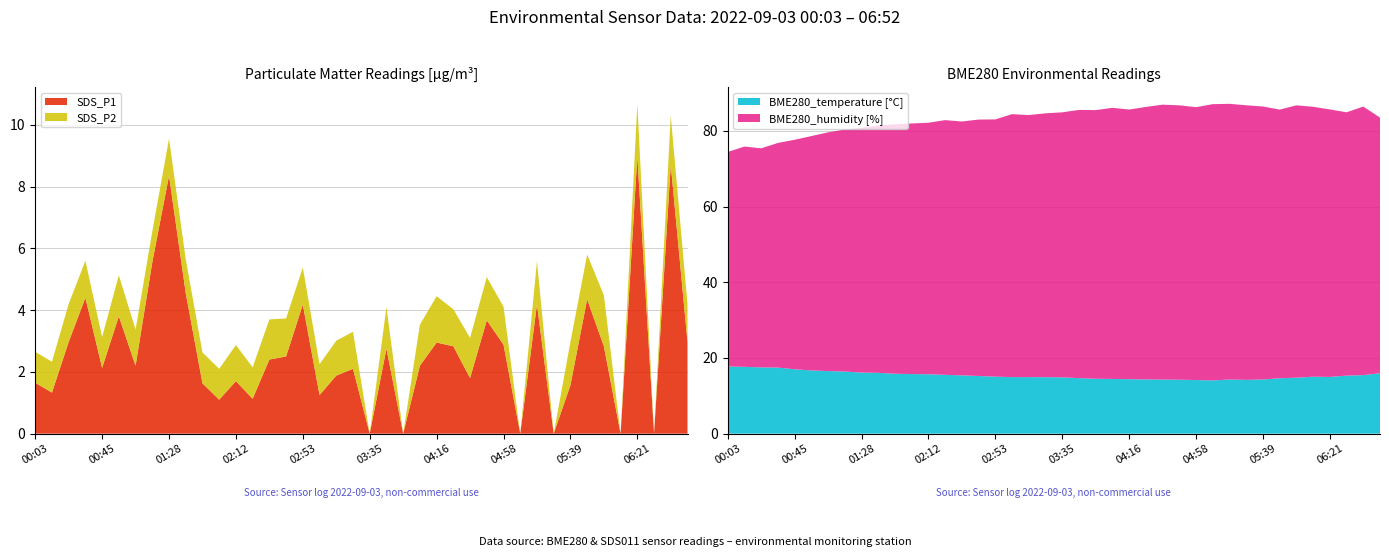

Reading left to right, what are all the values shown in this chart?

SDS_P1: 00:03=1.6	00:13=1.3	00:24=3.0	00:34=4.4	00:45=2.1	00:56=3.8	01:07=2.2	01:18=5.5	01:28=8.3	01:40=4.5	01:50=1.6	02:01=1.1	02:12=1.7	02:22=1.1	02:32=2.4	02:43=2.5	02:53=4.2	03:03=1.2	03:14=1.9	03:24=2.1	03:35=0.0	03:45=2.8	03:55=0.0	04:06=2.2	04:16=3.0	04:27=2.8	04:37=1.8	04:48=3.7	04:58=2.9	05:08=0.0	05:19=4.2	05:29=0.0	05:39=1.6	05:50=4.3	06:00=2.8	06:11=0.0	06:21=9.0	06:31=0.0	06:42=8.7	06:52=3.0
SDS_P2: 00:03=1.0	00:13=1.0	00:24=1.2	00:34=1.2	00:45=1.0	00:56=1.3	01:07=1.2	01:18=1.0	01:28=1.2	01:40=1.1	01:50=1.0	02:01=1.0	02:12=1.2	02:22=1.0	02:32=1.3	02:43=1.2	02:53=1.2	03:03=1.0	03:14=1.1	03:24=1.2	03:35=0.0	03:45=1.4	03:55=0.0	04:06=1.3	04:16=1.5	04:27=1.2	04:37=1.3	04:48=1.4	04:58=1.2	05:08=0.0	05:19=1.4	05:29=0.0	05:39=1.4	05:50=1.4	06:00=1.6	06:11=0.0	06:21=1.7	06:31=0.0	06:42=1.6	06:52=1.2
BME280_temperature: 00:03=17.8	00:13=17.7	00:24=17.5	00:34=17.5	00:45=17.0	00:56=16.7	01:07=16.6	01:18=16.4	01:28=16.1	01:40=16.1	01:50=15.8	02:01=15.8	02:12=15.7	02:22=15.6	02:32=15.4	02:43=15.2	02:53=15.1	03:03=14.9	03:14=14.9	03:24=14.9	03:35=14.9	03:45=14.7	03:55=14.5	04:06=14.5	04:16=14.4	04:27=14.3	04:37=14.3	04:48=14.3	04:58=14.2	05:08=14.1	05:19=14.3	05:29=14.2	05:39=14.3	05:50=14.7	06:00=14.8	06:11=15.1	06:21=15.0	06:31=15.3	06:42=15.5	06:52=16.0
BME280_humidity: 00:03=56.7	00:13=58.2	00:24=57.9	00:34=59.4	00:45=60.7	00:56=61.9	01:07=63.1	01:18=64.0	01:28=64.7	01:40=65.4	01:50=65.9	02:01=66.2	02:12=66.5	02:22=67.3	02:32=67.1	02:43=67.8	02:53=68.0	03:03=69.5	03:14=69.3	03:24=69.7	03:35=70.0	03:45=70.9	03:55=71.0	04:06=71.7	04:16=71.3	04:27=72.0	04:37=72.7	04:48=72.5	04:58=72.1	05:08=73.0	05:19=72.9	05:29=72.6	05:39=72.2	05:50=71.0	06:00=72.0	06:11=71.3	06:21=70.7	06:31=69.6	06:42=71.0	06:52=67.6